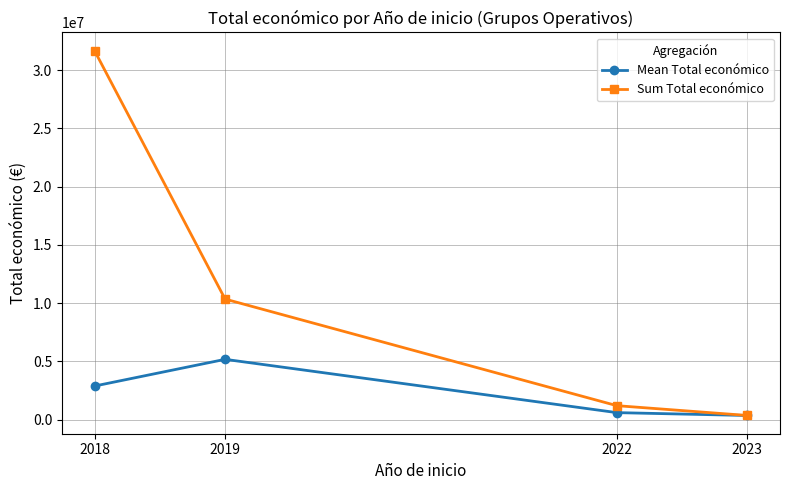

True or false: Sum Total económico has more than 0 interior local peaks.

False